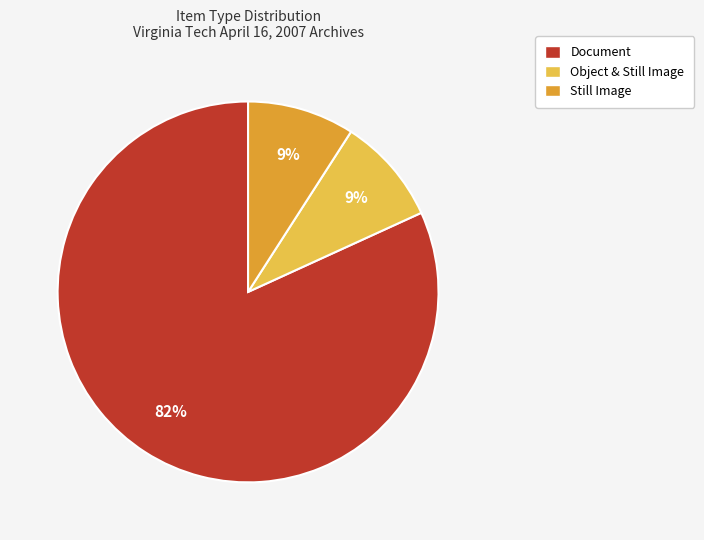

Is the sum of Document and Still Image greater than half?

Yes